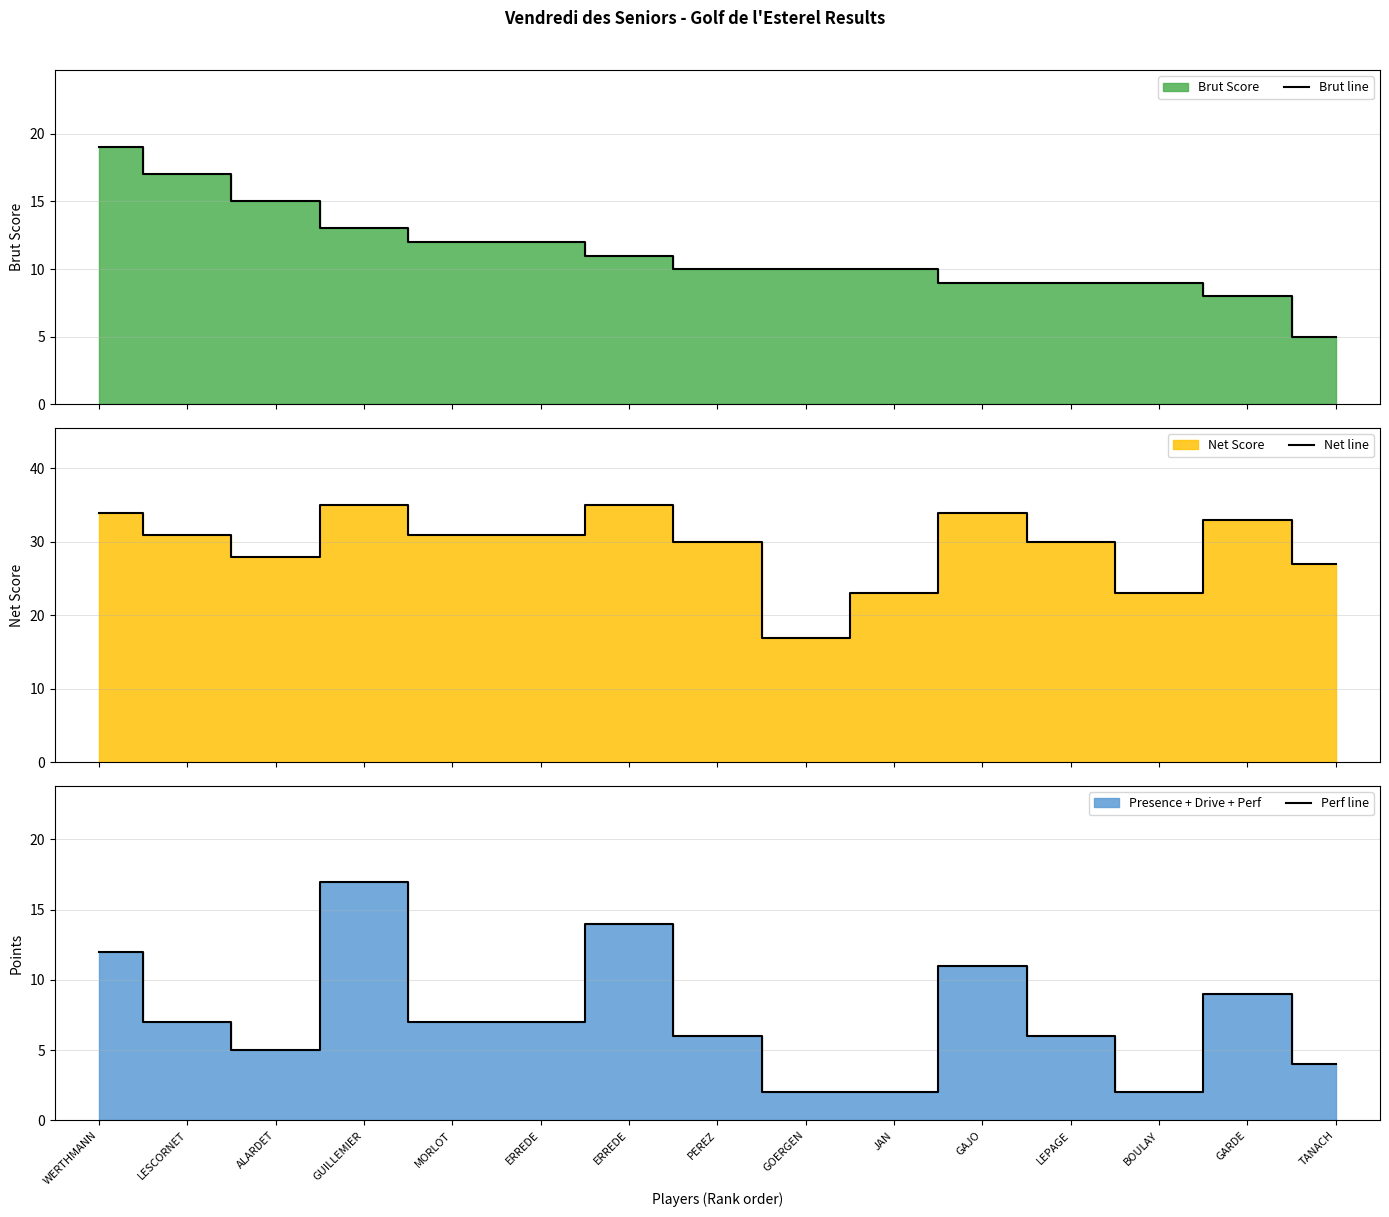

At which category is the sum across all series the highest?

WERTHMANN